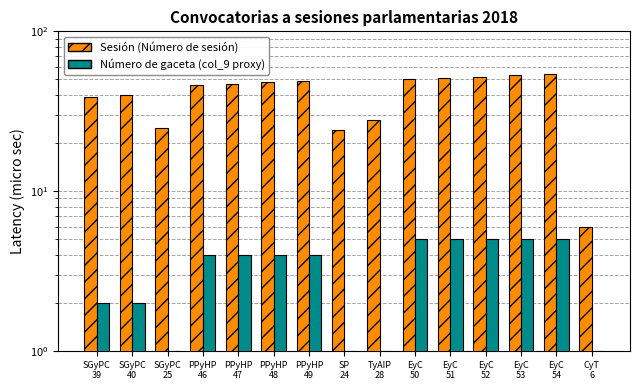

What is the sum of all Número de gaceta (col_9 proxy) values?

49